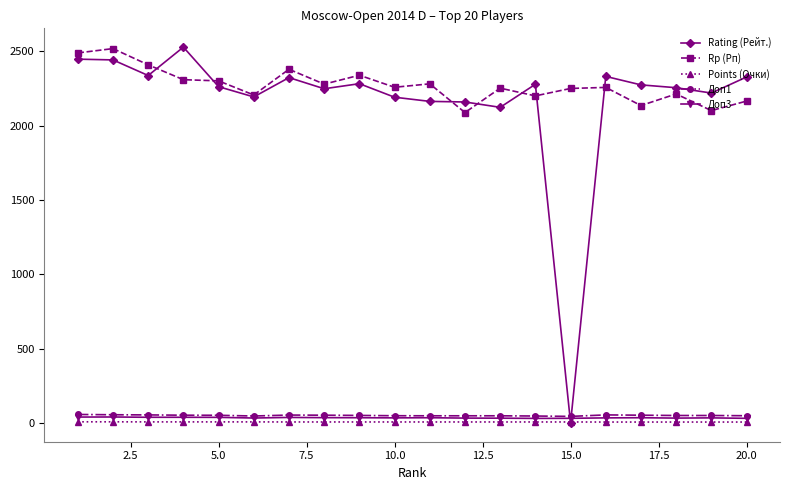

What is the difference between the maximum and minimum values in the Rp (Рп) series?

430.0